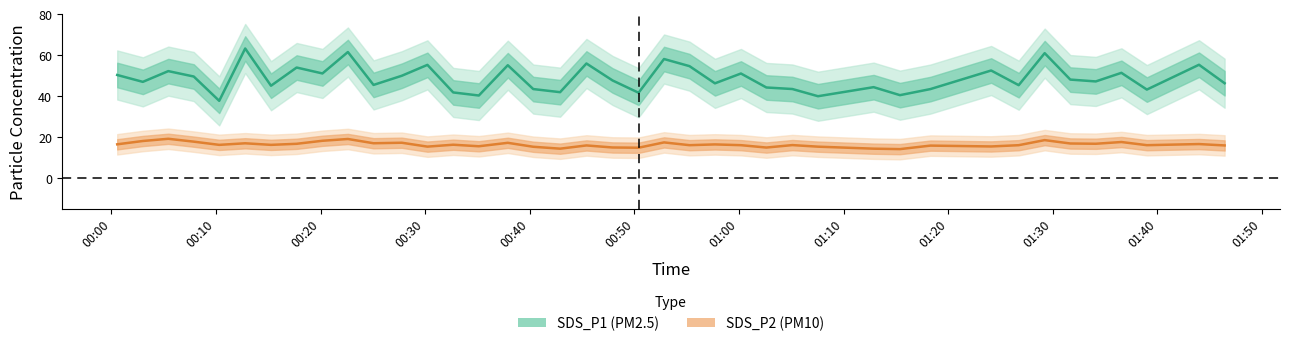

At which category is the sum across all series the highest?

01:30